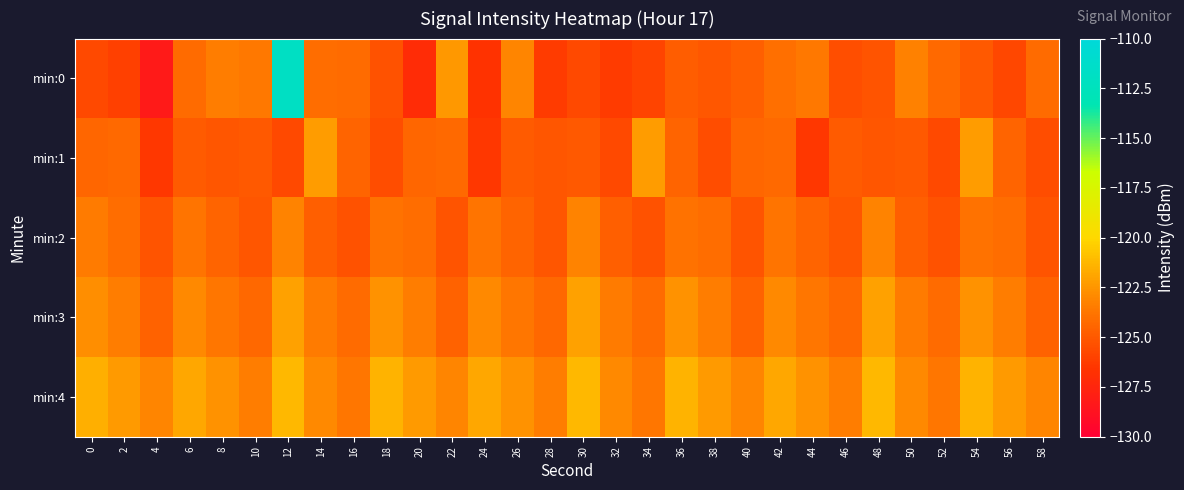

Which series has the largest total across all categories?

min:4